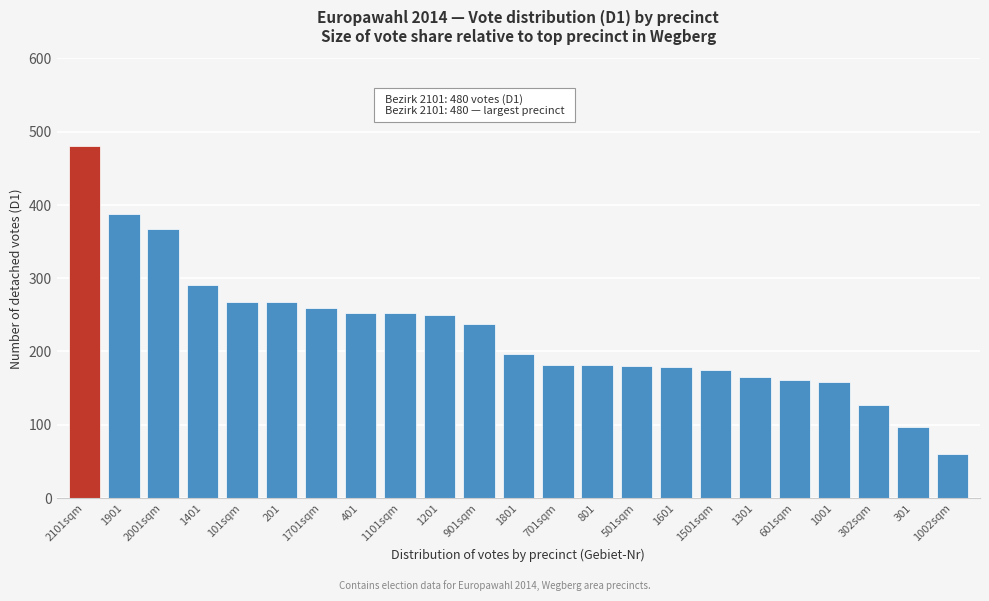

What is the difference between the second highest and minimum values?

327